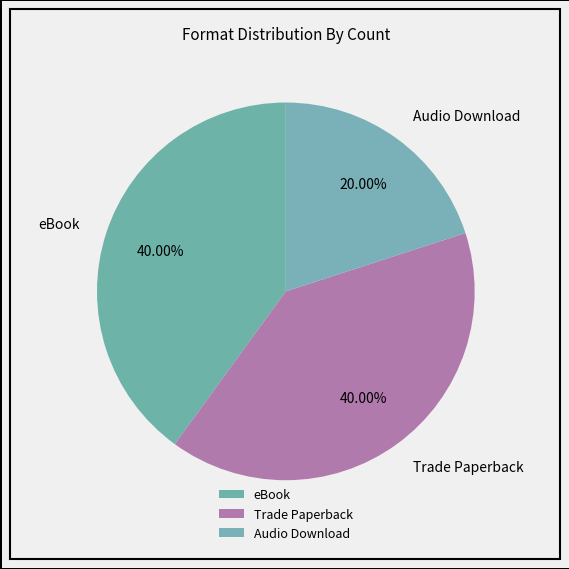

To the nearest percent, what is the average slice percentage?

33%